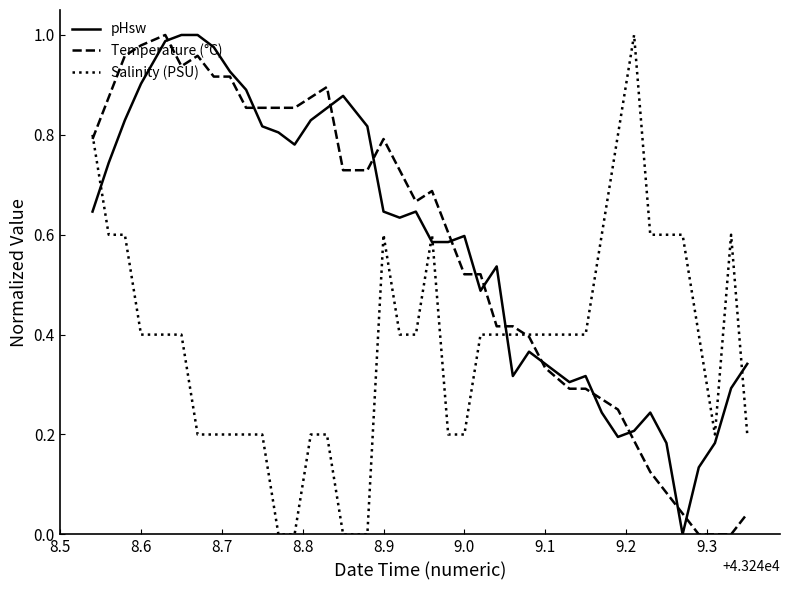

Which series ends up on top after the final intersection of pHsw and Salinity (PSU)?

pHsw